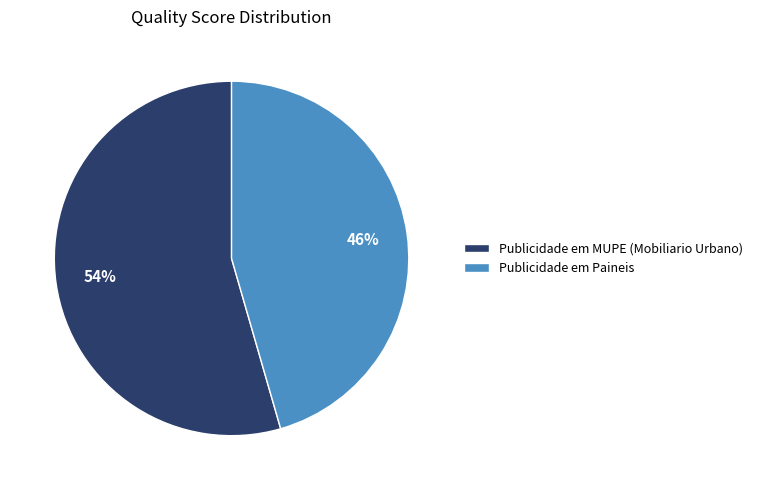

How many segments does this pie chart have?

2